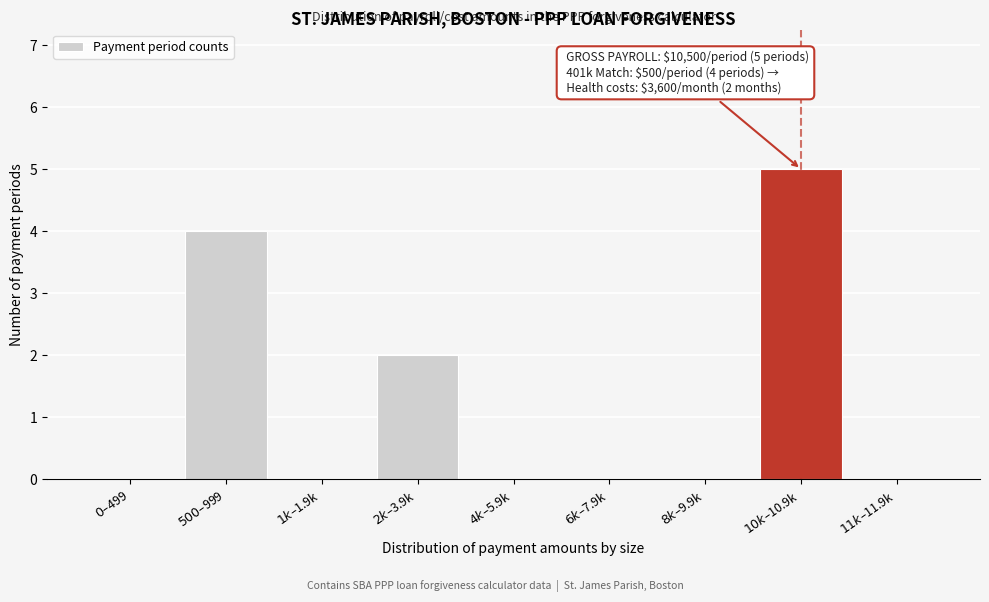

What is the sum of all values?

11